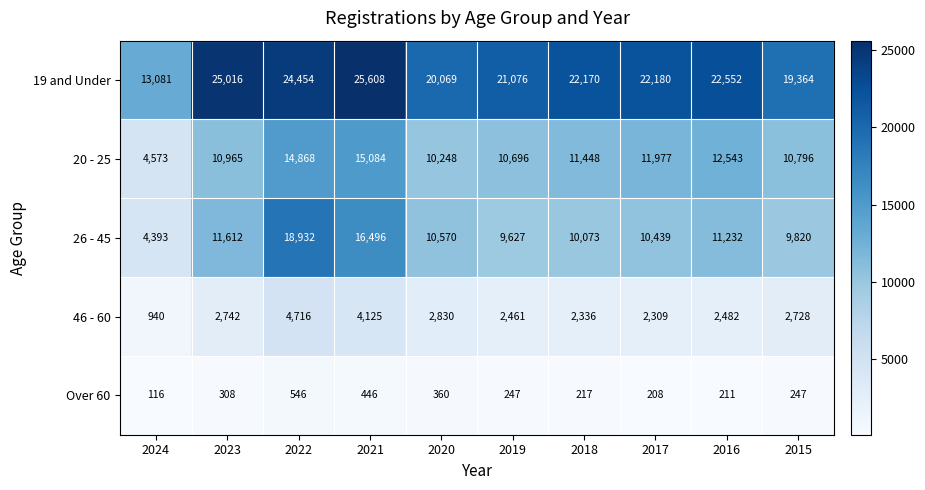

Is the value of 19 and Under at 2019 greater than the value of 20 - 25 at 2015?

Yes